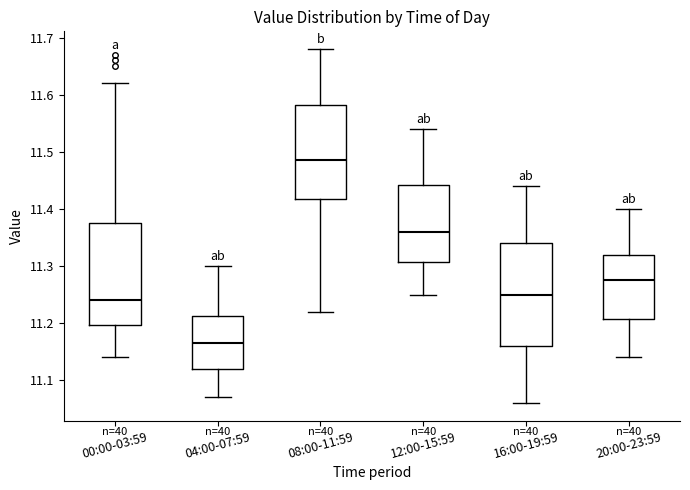

Where does the lower whisker of the box for 00:00-03:59 end on the y-axis? The values are not printed on the chart, so give them approximately, as read against the axis.

11.14